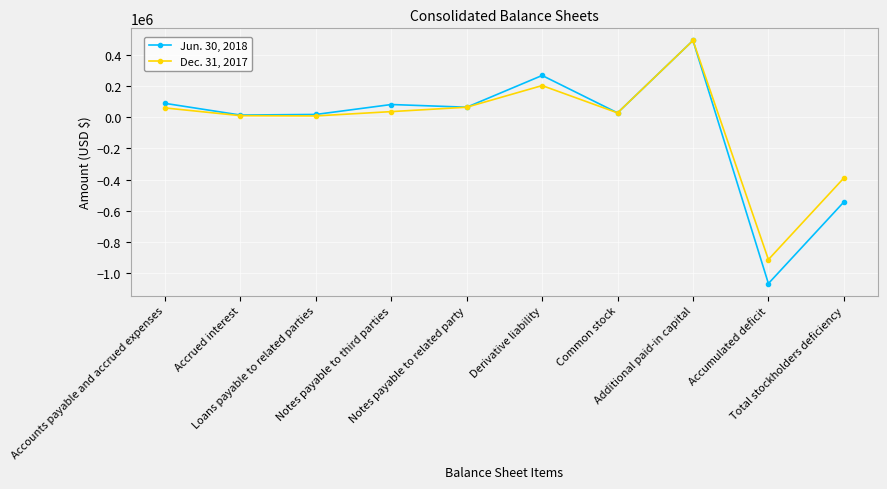

How many data points in Dec. 31, 2017 are less than 37574?

5